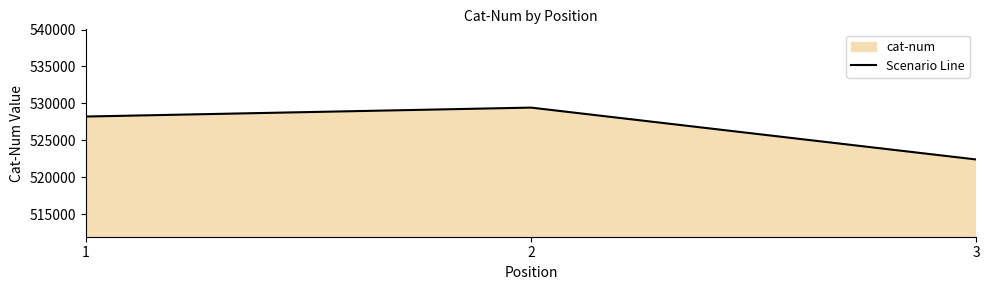

How many distinct data groups are displayed?

1